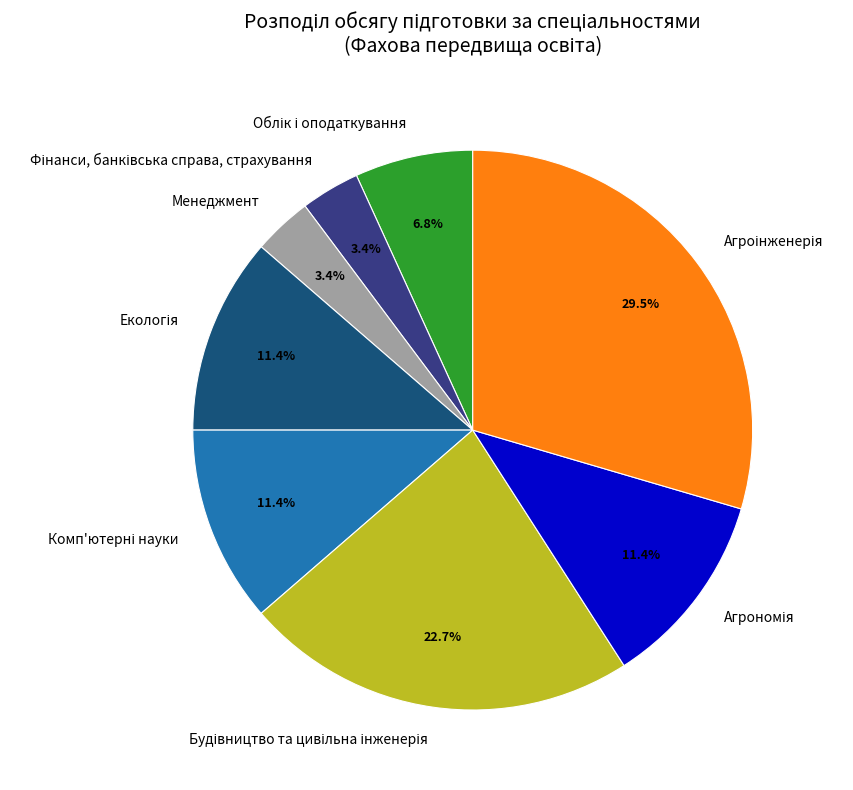

Is there any slice that represents more than half of the pie?

No